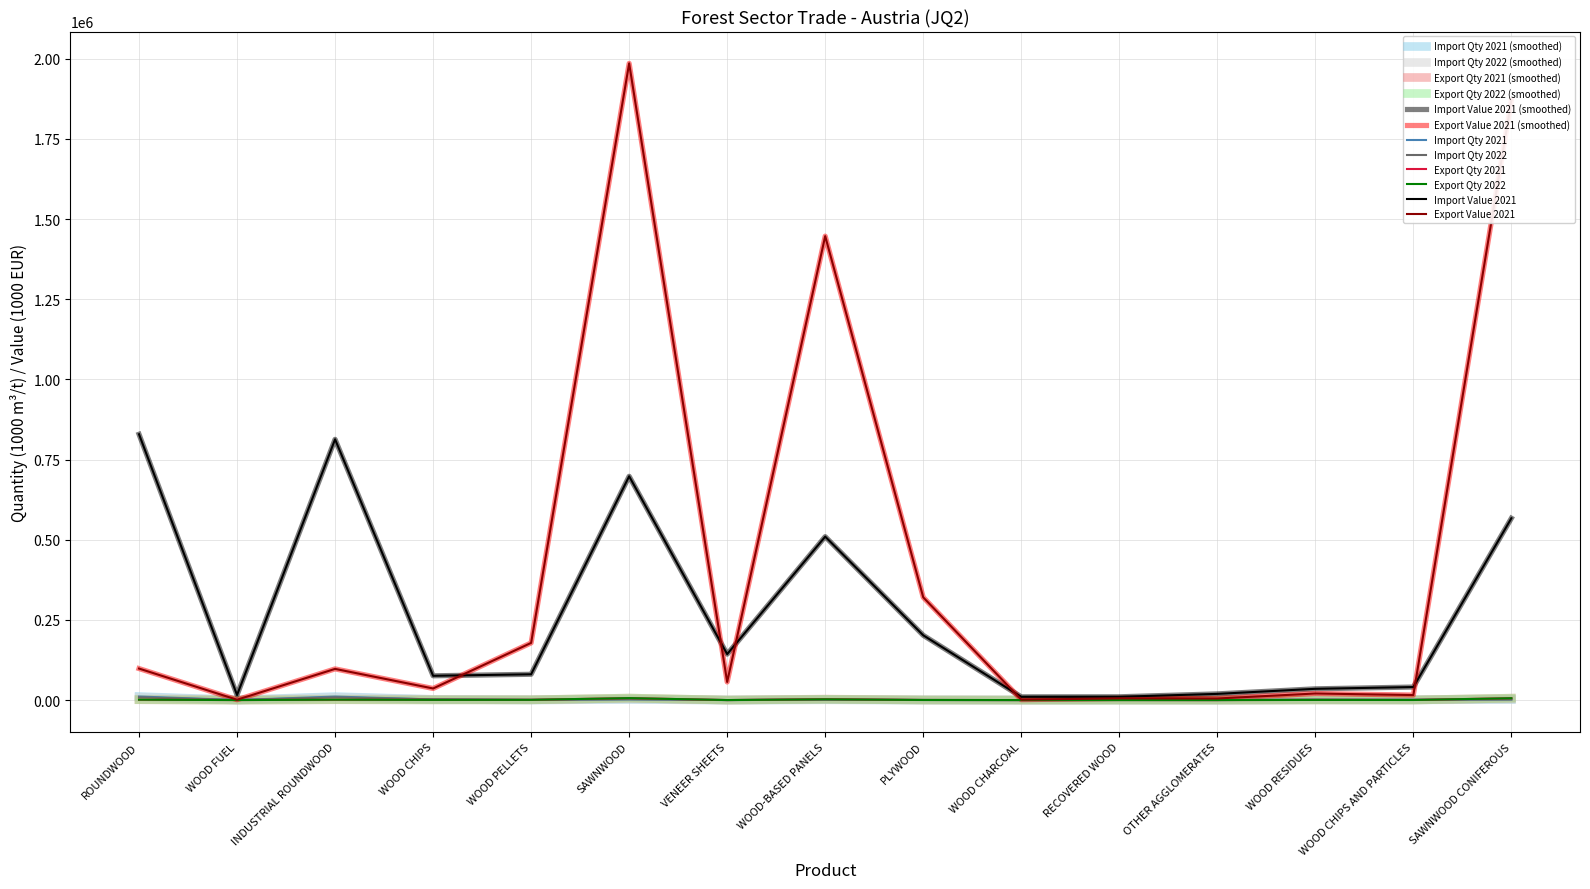

Read the Export Qty 2022 value at PLYWOOD.

295.9